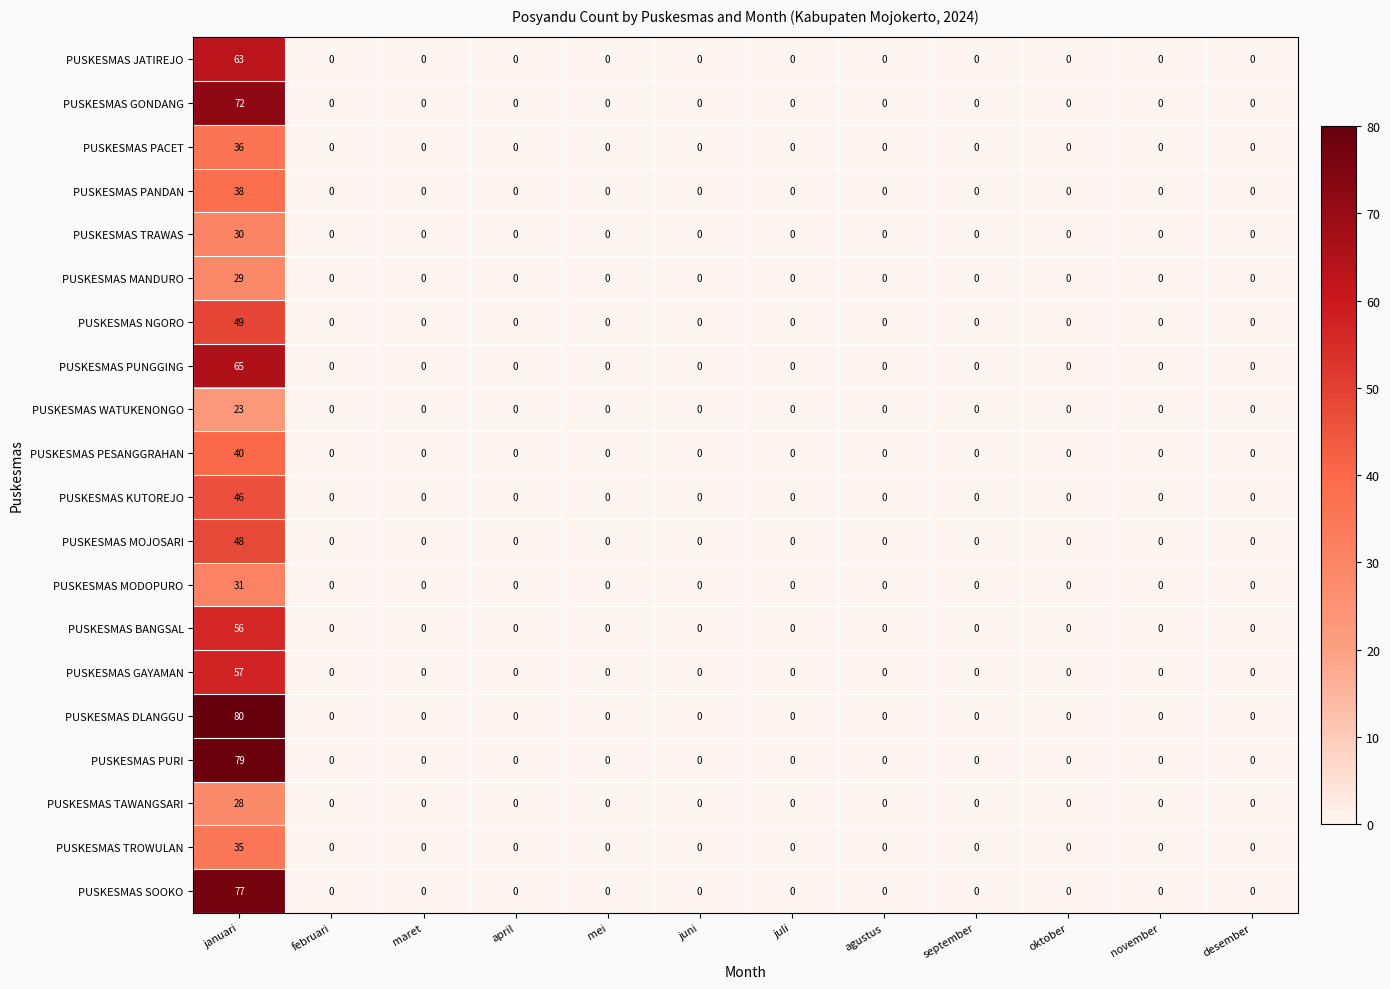

Which series has the largest range (max minus min)?

PUSKESMAS DLANGGU